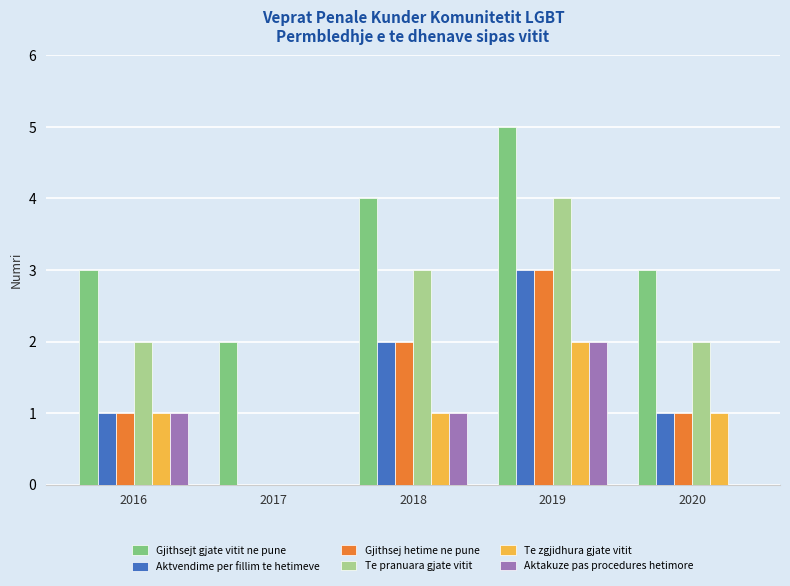

True or false: Aktakuze pas procedures hetimore has a value of 1 at 2020.

False